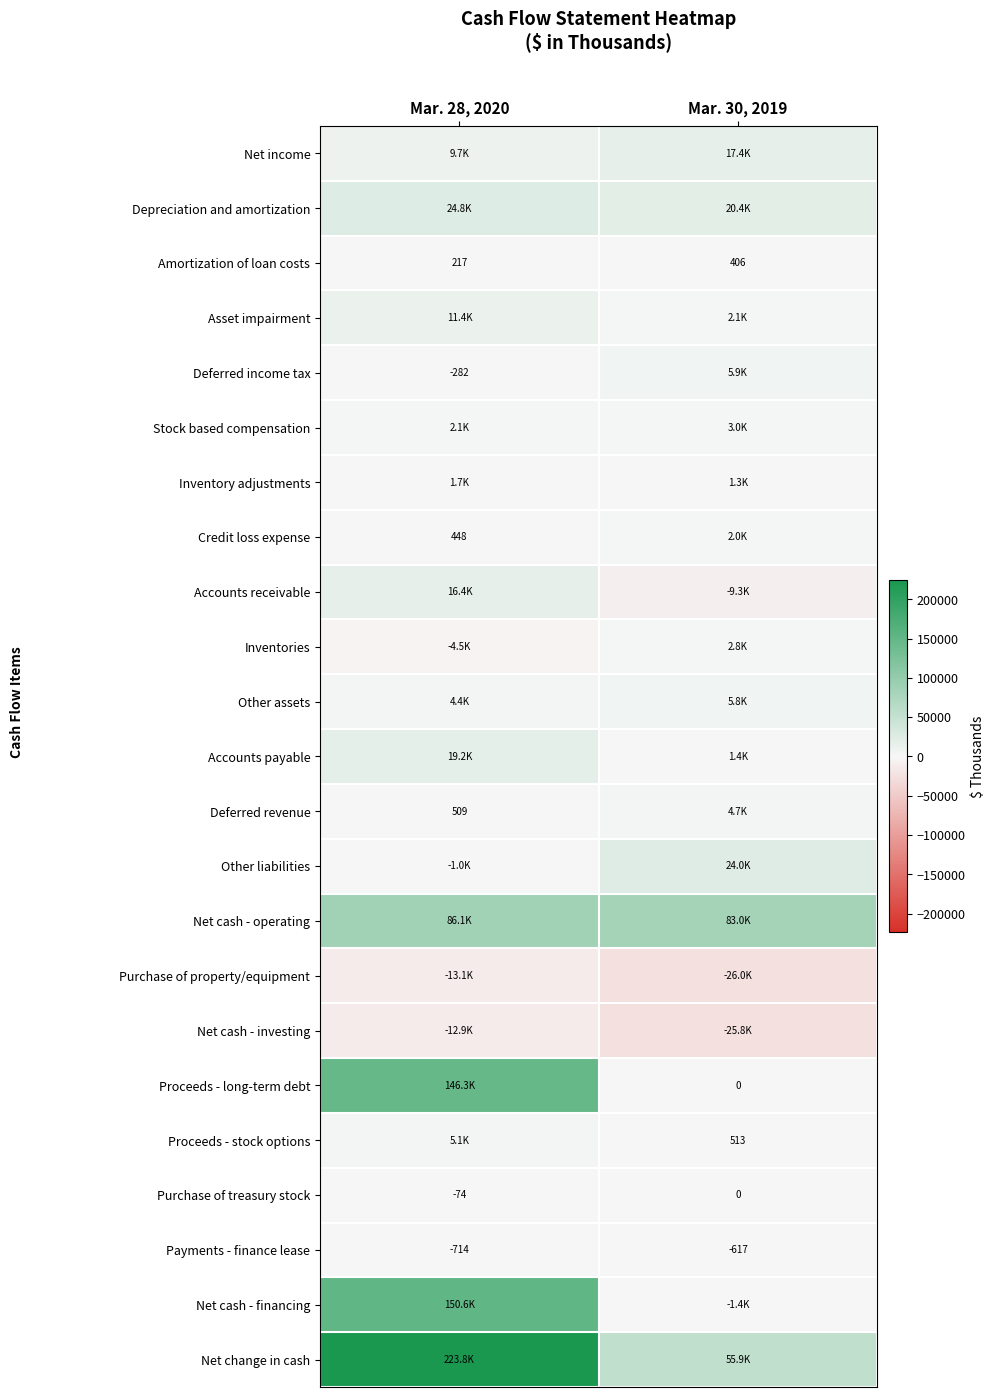

Count the number of categories in the chart.

2